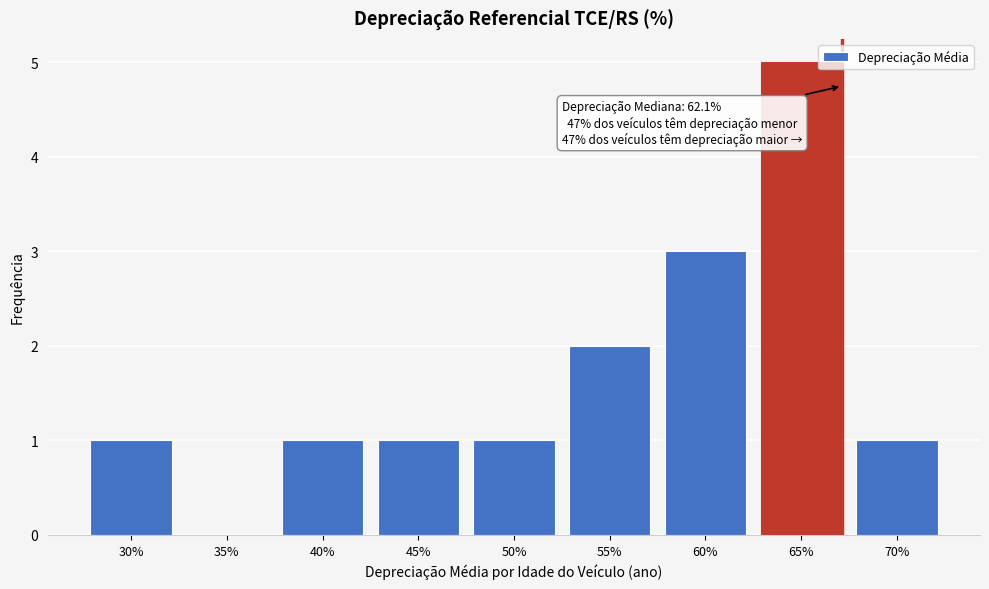

Reading left to right, what are all the values shown in this chart?

30%=1	35%=0	40%=1	45%=1	50%=1	55%=2	60%=3	65%=5	70%=1